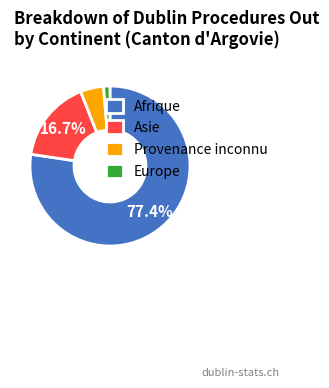

The Afrique slice represents 77% of the pie. True or false?

True